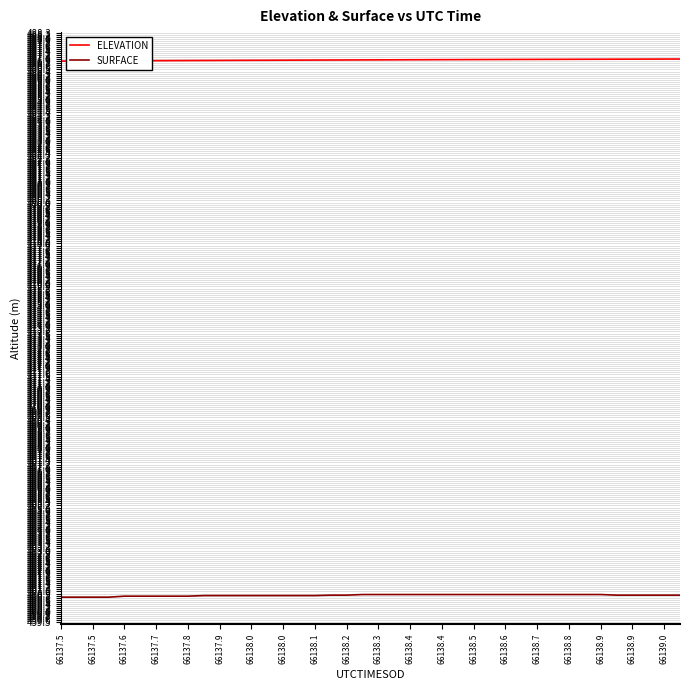

Which series has the largest total across all categories?

ELEVATION